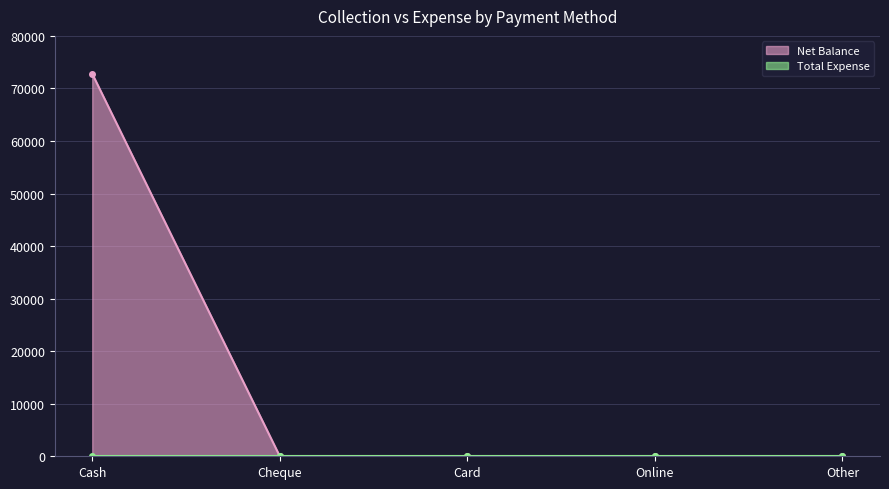

What is the label of the 3rd point from the left?

Card